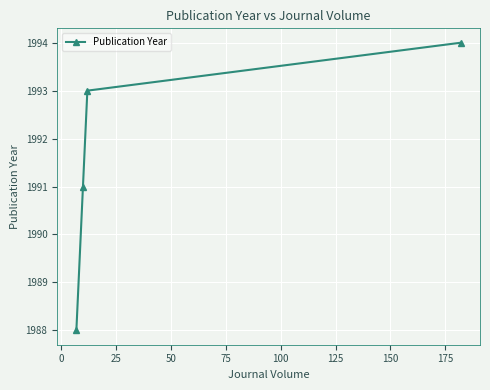

What is the maximum value shown in the chart?

1994